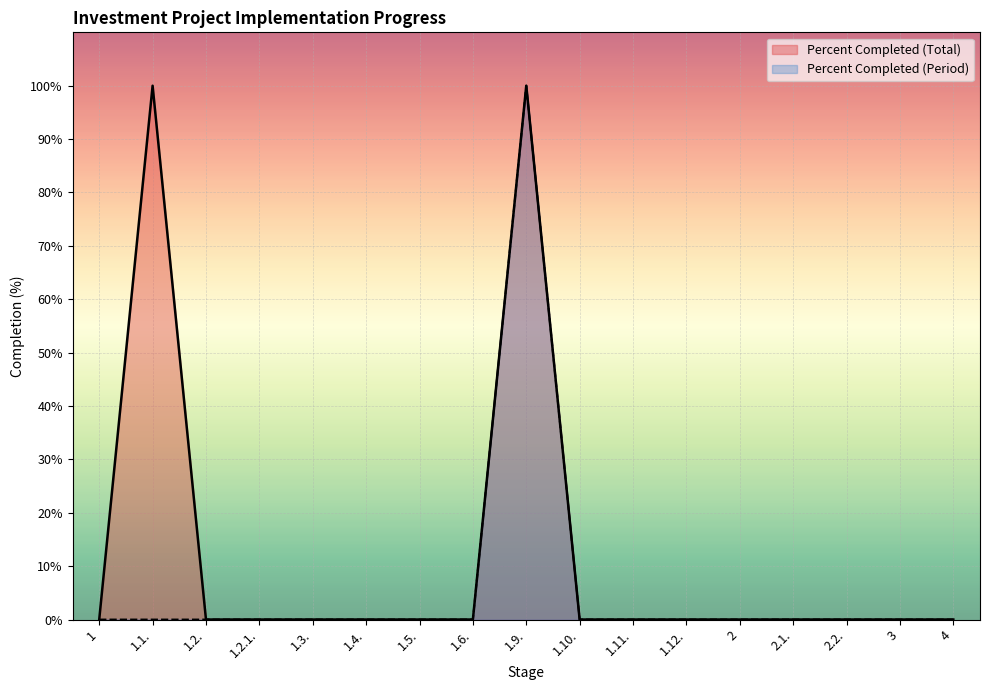

What is the greatest value displayed?

100